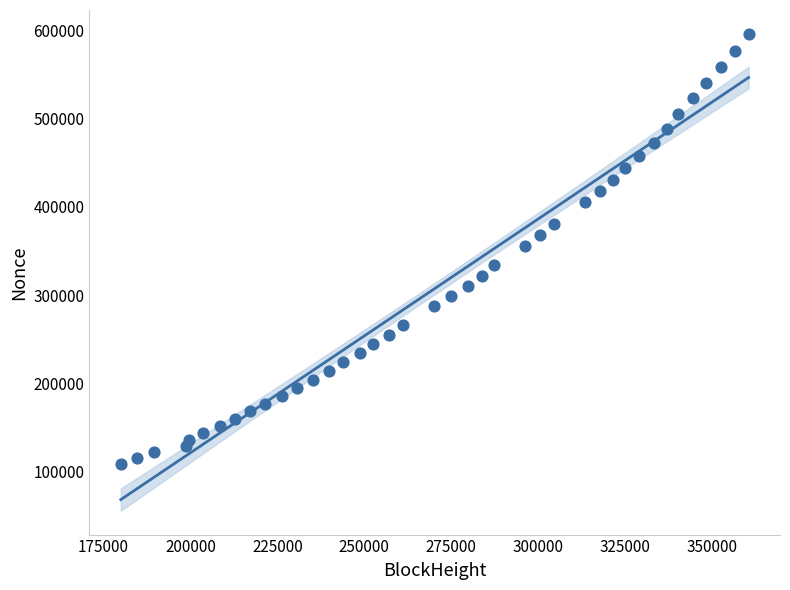

What is the range of X values (max minus min)?

180648